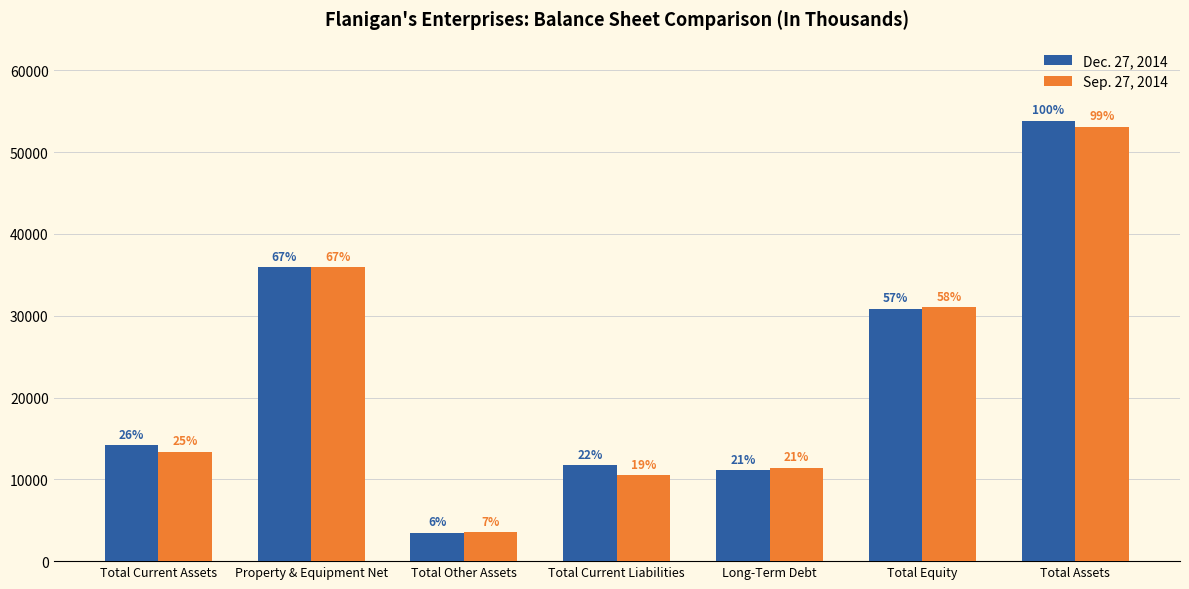

At which label does Sep. 27, 2014 reach its peak?

Total Assets